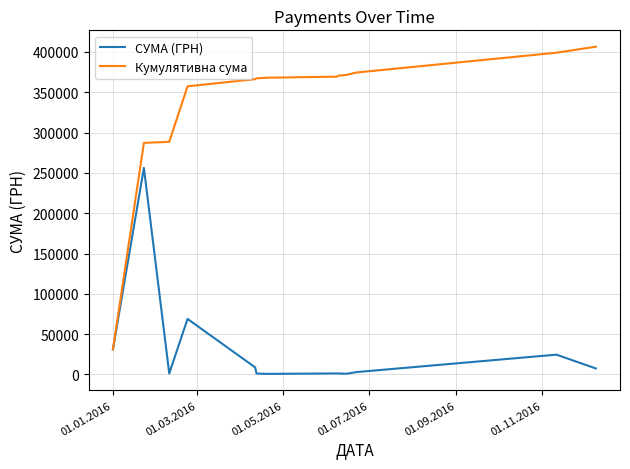

Rank the series by their maximum value, from lowest to highest.

СУМА (ГРН), Кумулятивна сума